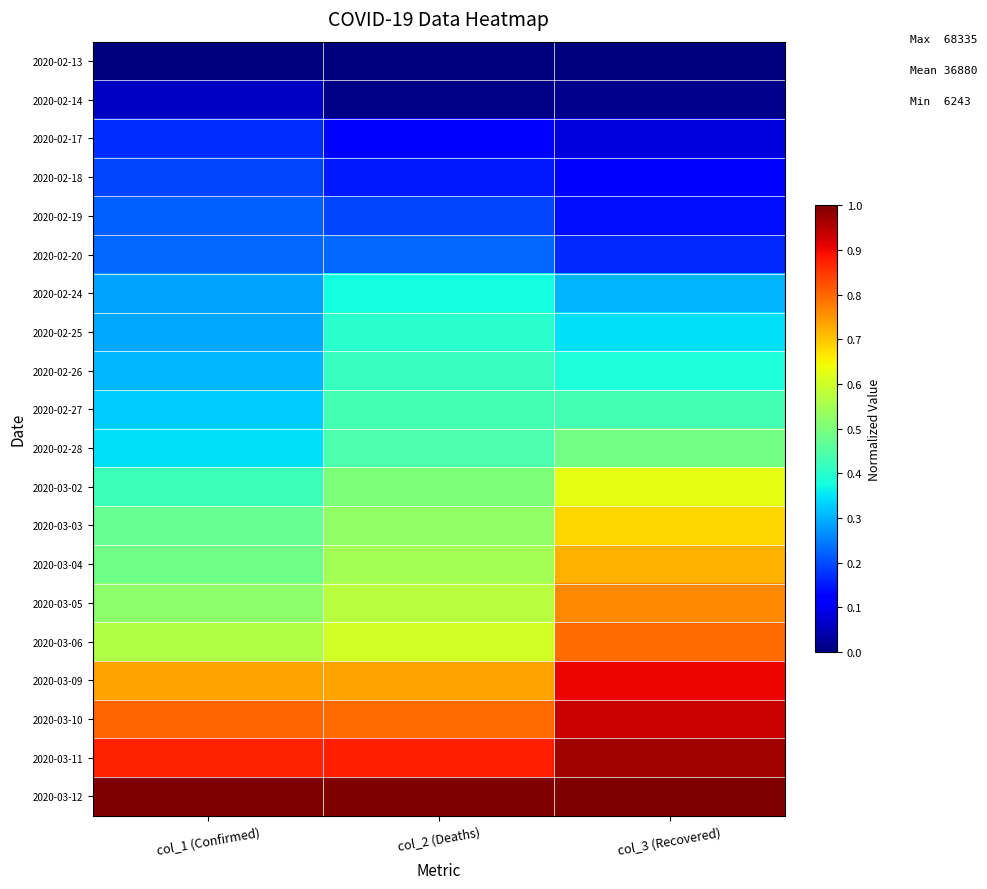

Reading left to right, list all the values displayed in this chart.

2020-02-13: col_1 (Confirmed)=0.0	col_2 (Deaths)=0.0	col_3 (Recovered)=0.0
2020-02-14: col_1 (Confirmed)=0.1	col_2 (Deaths)=0.0	col_3 (Recovered)=0.0
2020-02-17: col_1 (Confirmed)=0.2	col_2 (Deaths)=0.1	col_3 (Recovered)=0.1
2020-02-18: col_1 (Confirmed)=0.2	col_2 (Deaths)=0.2	col_3 (Recovered)=0.1
2020-02-19: col_1 (Confirmed)=0.2	col_2 (Deaths)=0.2	col_3 (Recovered)=0.1
2020-02-20: col_1 (Confirmed)=0.2	col_2 (Deaths)=0.2	col_3 (Recovered)=0.2
2020-02-24: col_1 (Confirmed)=0.3	col_2 (Deaths)=0.4	col_3 (Recovered)=0.3
2020-02-25: col_1 (Confirmed)=0.3	col_2 (Deaths)=0.4	col_3 (Recovered)=0.3
2020-02-26: col_1 (Confirmed)=0.3	col_2 (Deaths)=0.4	col_3 (Recovered)=0.4
2020-02-27: col_1 (Confirmed)=0.3	col_2 (Deaths)=0.4	col_3 (Recovered)=0.4
2020-02-28: col_1 (Confirmed)=0.3	col_2 (Deaths)=0.4	col_3 (Recovered)=0.5
2020-03-02: col_1 (Confirmed)=0.4	col_2 (Deaths)=0.5	col_3 (Recovered)=0.6
2020-03-03: col_1 (Confirmed)=0.5	col_2 (Deaths)=0.5	col_3 (Recovered)=0.7
2020-03-04: col_1 (Confirmed)=0.5	col_2 (Deaths)=0.5	col_3 (Recovered)=0.7
2020-03-05: col_1 (Confirmed)=0.5	col_2 (Deaths)=0.6	col_3 (Recovered)=0.8
2020-03-06: col_1 (Confirmed)=0.6	col_2 (Deaths)=0.6	col_3 (Recovered)=0.8
2020-03-09: col_1 (Confirmed)=0.7	col_2 (Deaths)=0.7	col_3 (Recovered)=0.9
2020-03-10: col_1 (Confirmed)=0.8	col_2 (Deaths)=0.8	col_3 (Recovered)=0.9
2020-03-11: col_1 (Confirmed)=0.9	col_2 (Deaths)=0.9	col_3 (Recovered)=1.0
2020-03-12: col_1 (Confirmed)=1.0	col_2 (Deaths)=1.0	col_3 (Recovered)=1.0